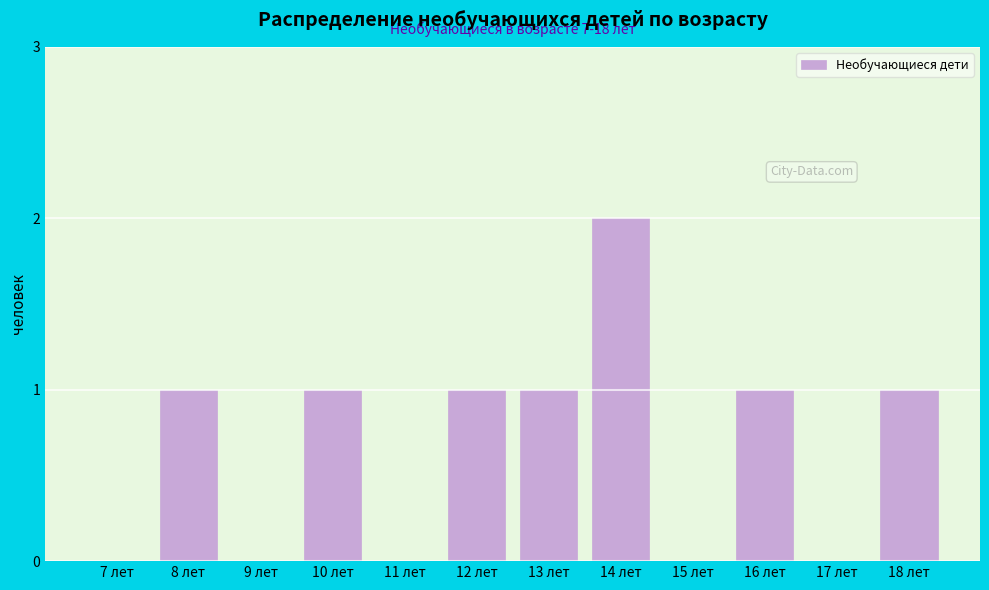

Reading left to right, extract all data points from this chart.

7 лет=0	8 лет=1	9 лет=0	10 лет=1	11 лет=0	12 лет=1	13 лет=1	14 лет=2	15 лет=0	16 лет=1	17 лет=0	18 лет=1